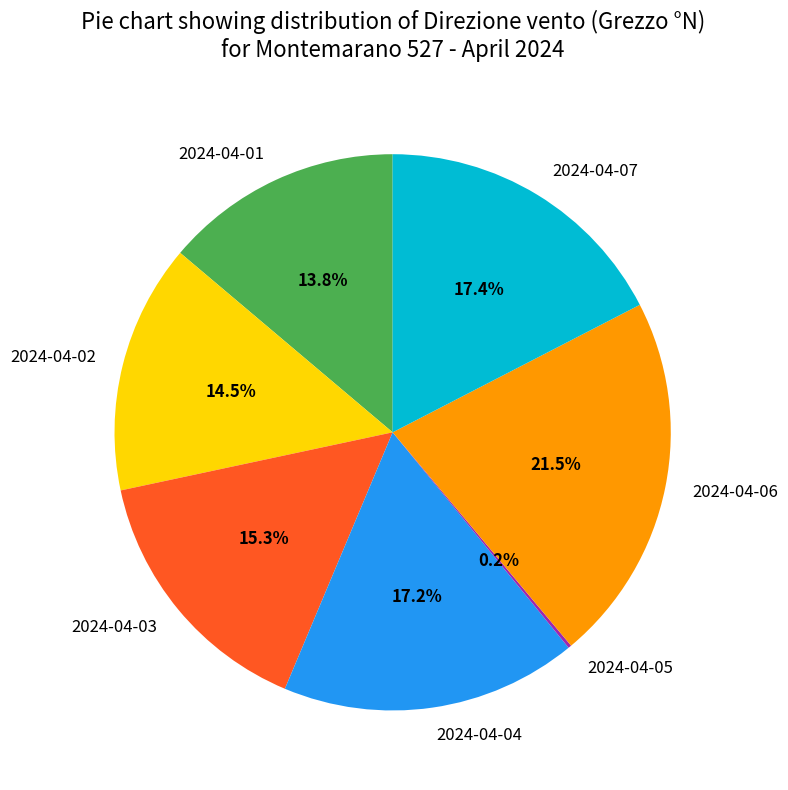

Which slice is the largest?

2024-04-06